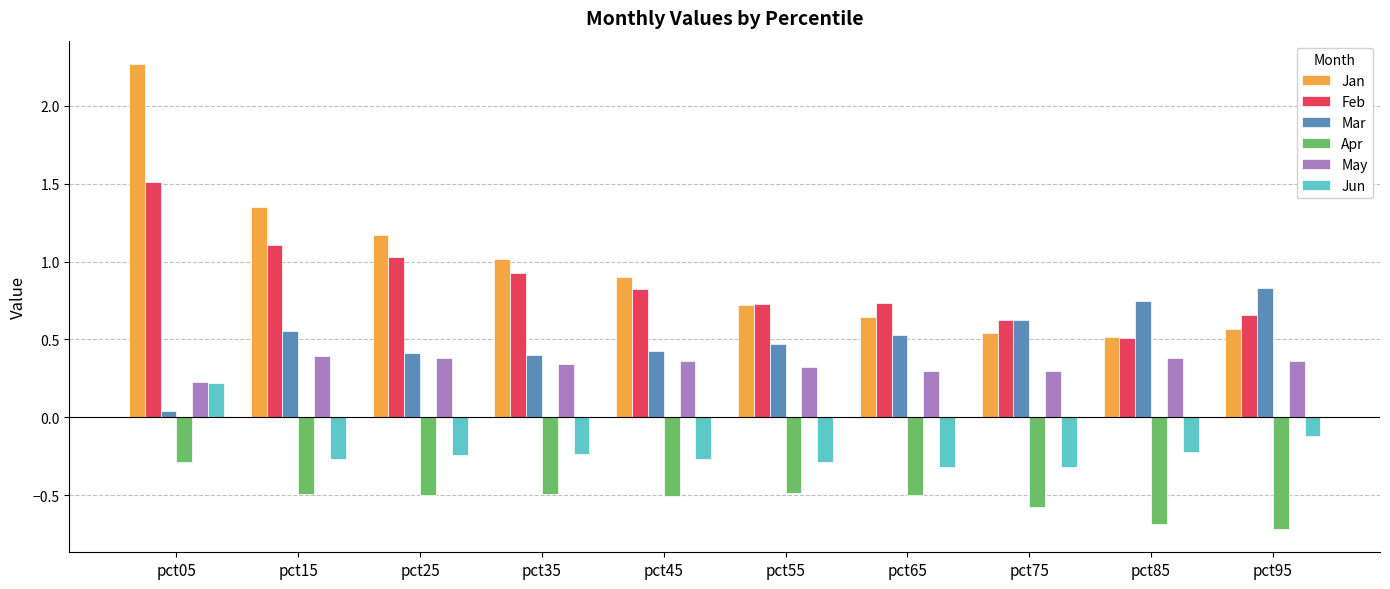

The Feb series shows 1.1 at pct15. True or false?

True